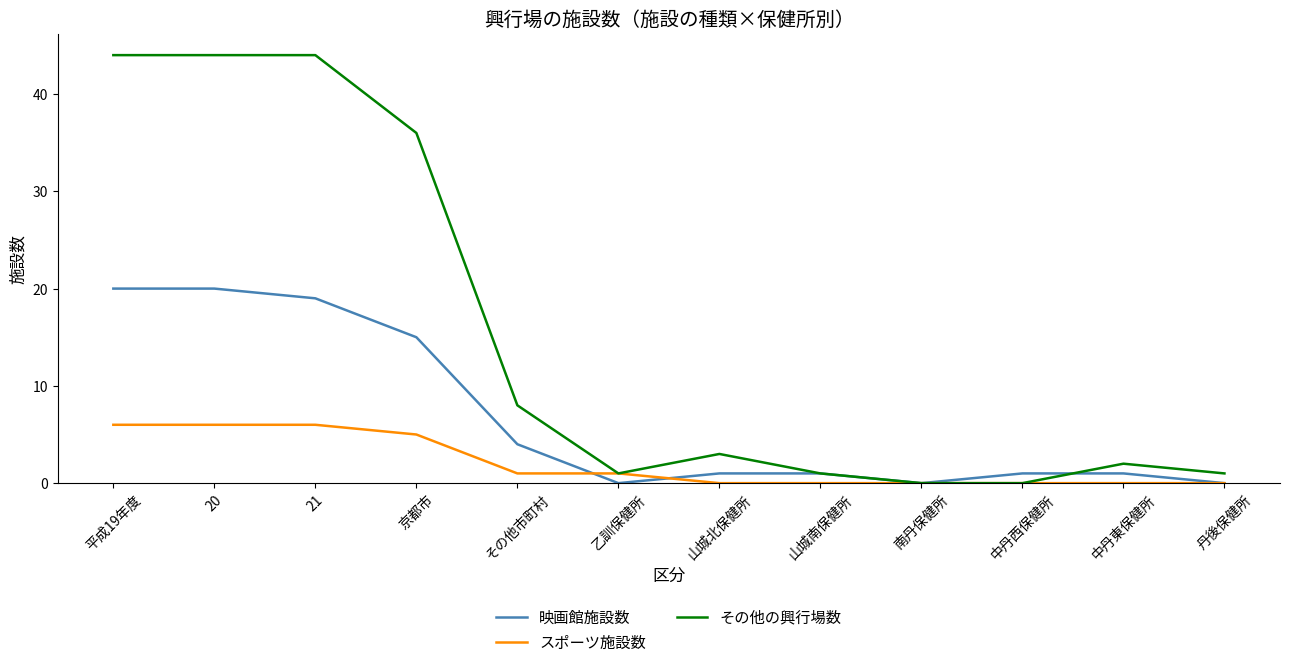

At how many categories does at least one series exceed 29?

4